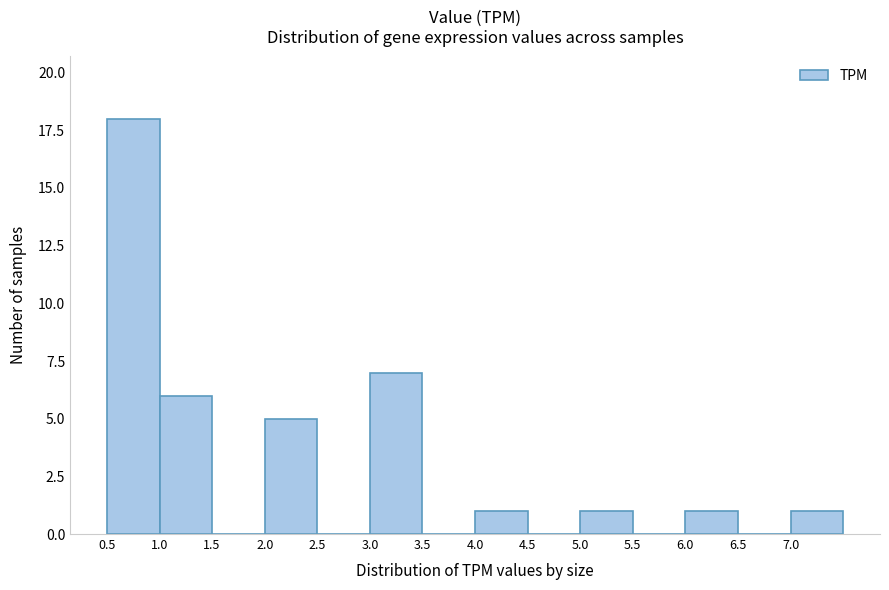

What is the height of the bar covering 7.0 to 7.5 on the x-axis? The values are not printed on the chart, so give them approximately, as read against the axis.

1